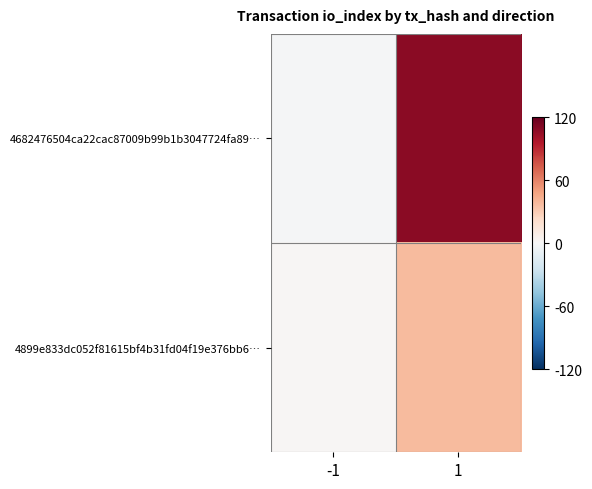

How many distinct data groups are displayed?

2